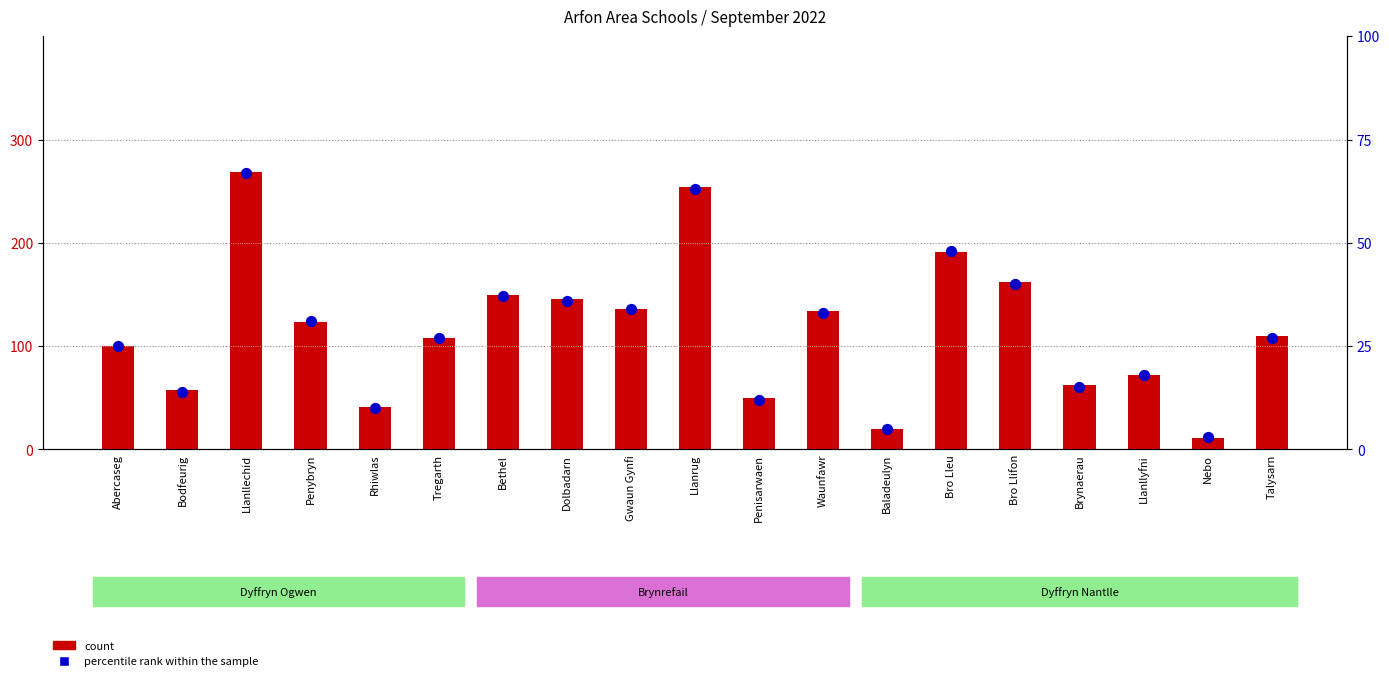

At which category is the sum across all series the highest?

Llanllechid